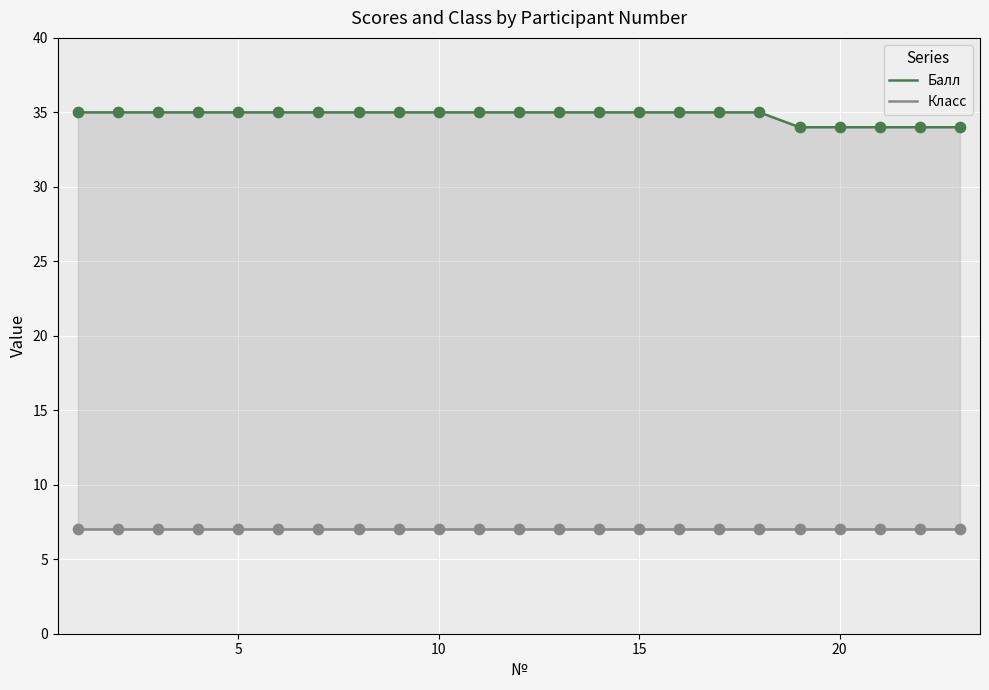

Which series contains the highest Y value?

Балл